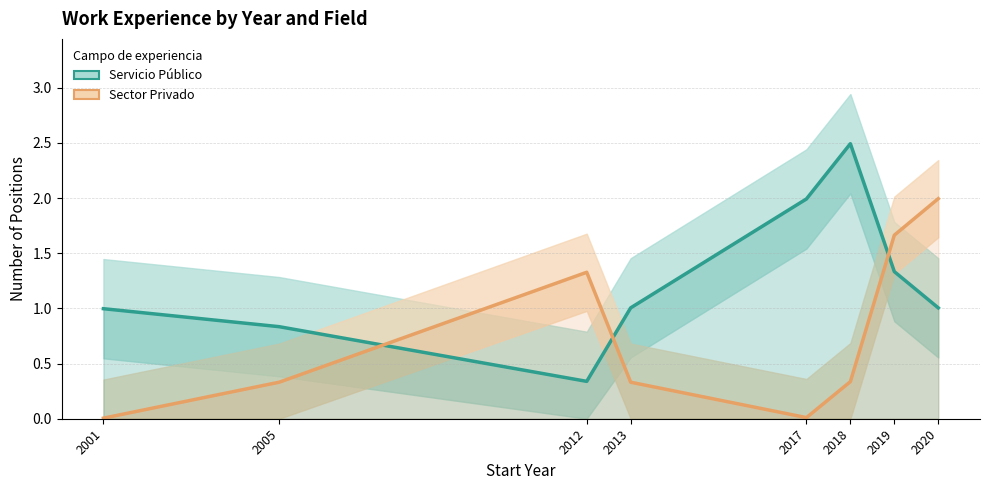

Which category has the lowest value across all series?

2001